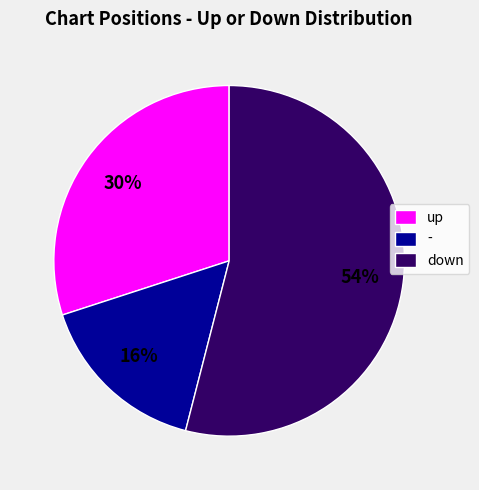

What is the smallest slice in the pie chart?

-